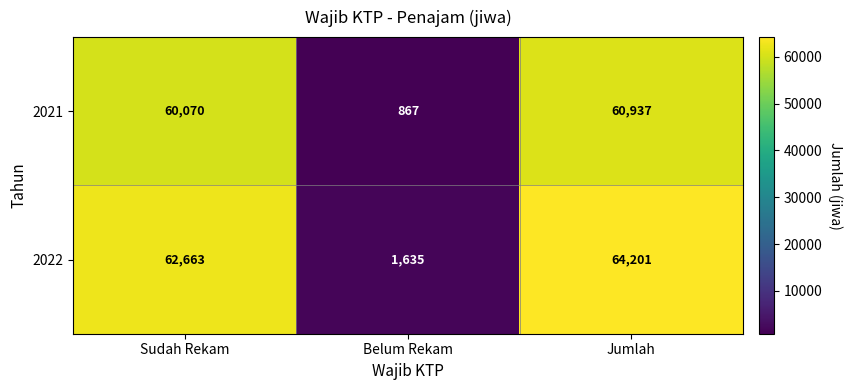

Between Sudah Rekam and Jumlah, which series saw the biggest shift?

2022